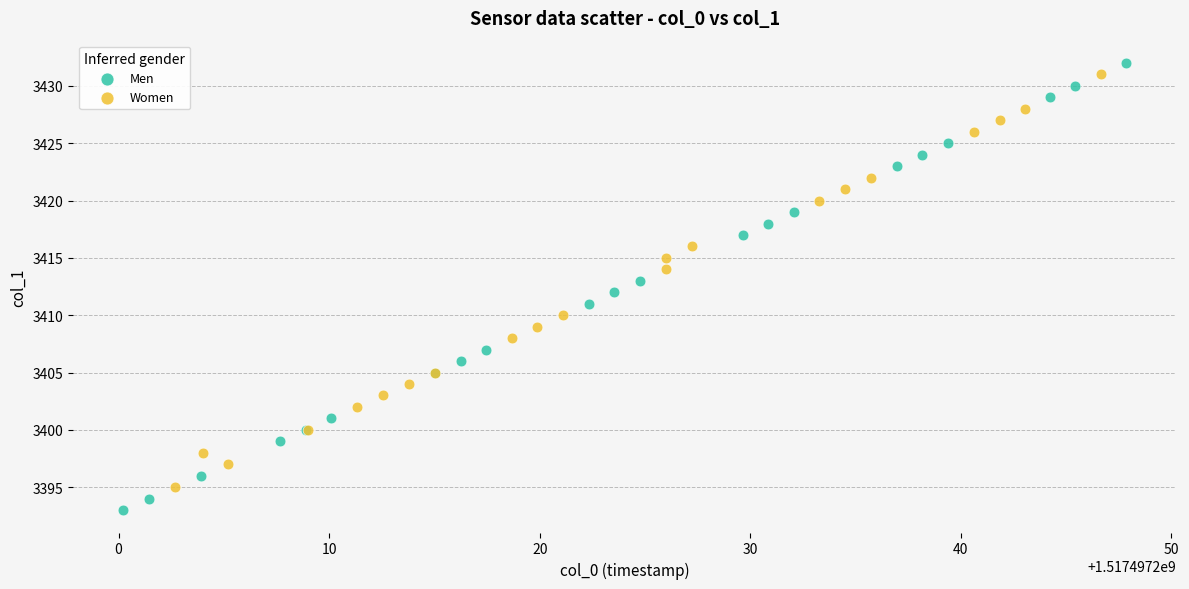

Which series reaches the minimum Y coordinate?

Men